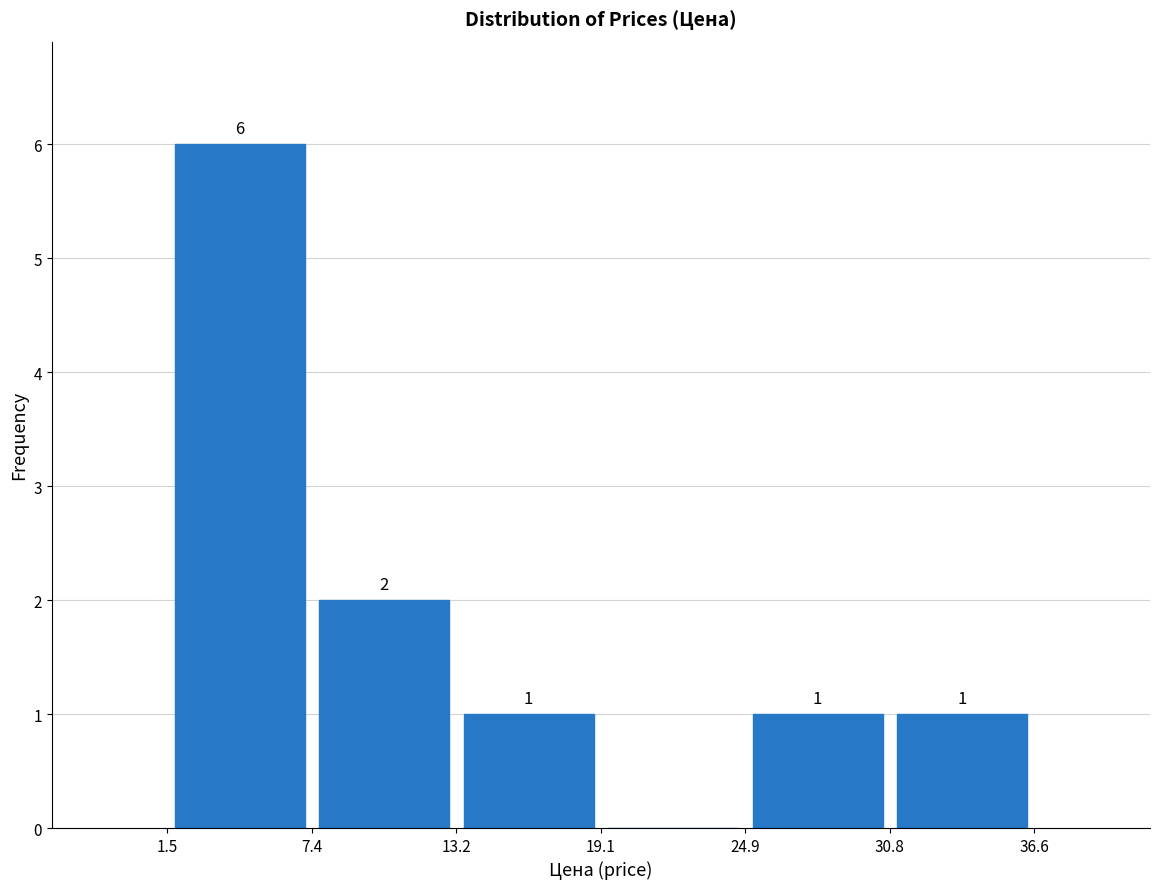

Over which range of the x-axis is the bar tallest?

1.5 to 7.4